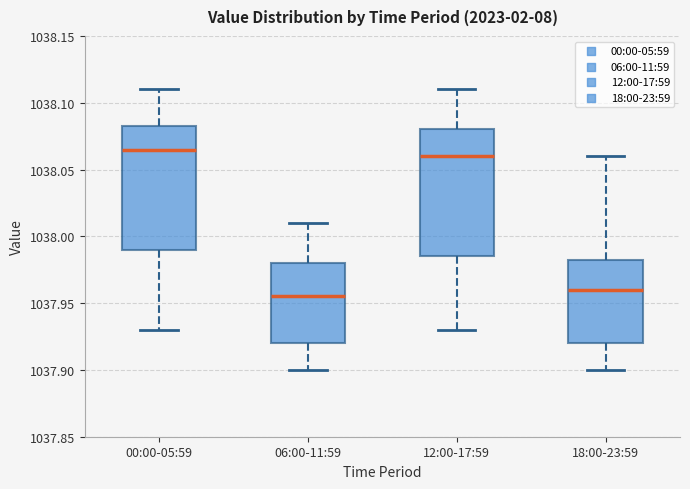

Which box's median line is the highest?

00:00-05:59